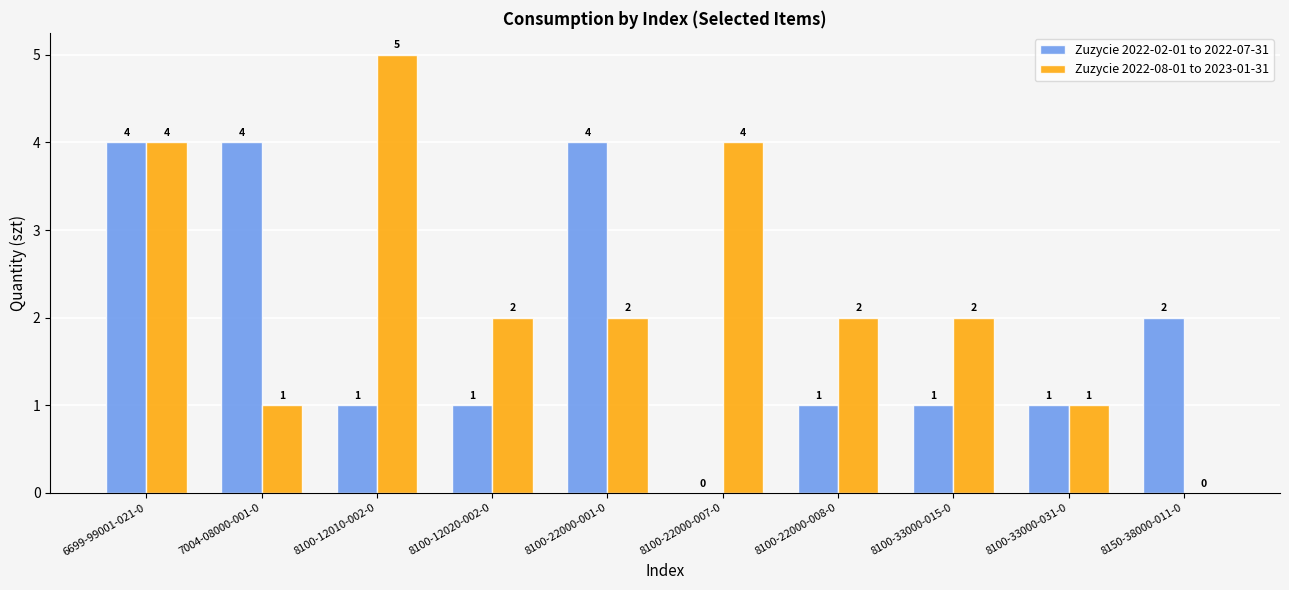

Which series changed the most between 8100-12010-002-0 and 8100-33000-031-0?

Zuzycie 2022-08-01 to 2023-01-31